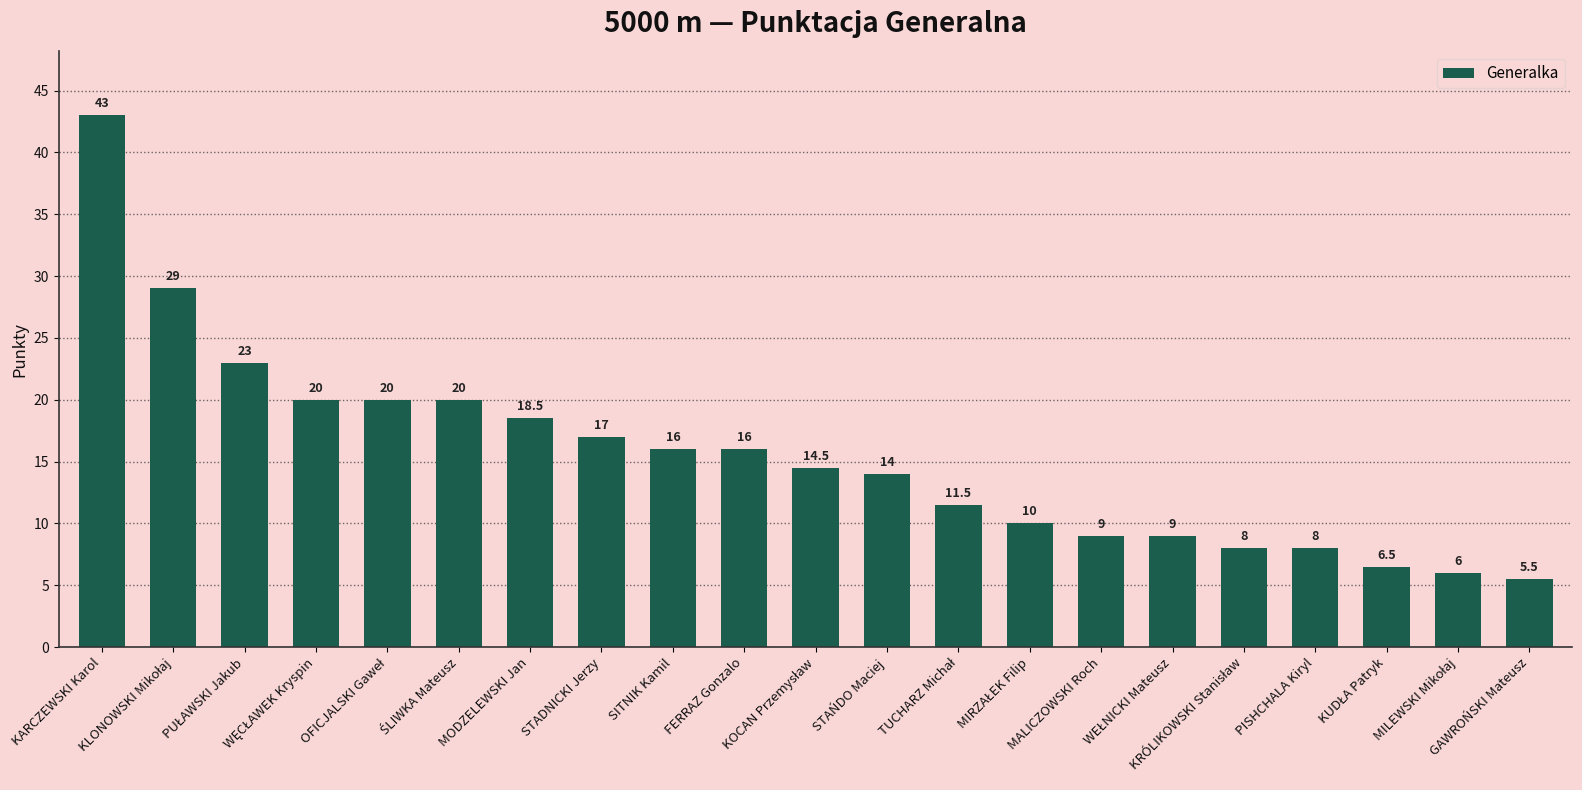

What is the difference between the second highest and second lowest values?

23.0